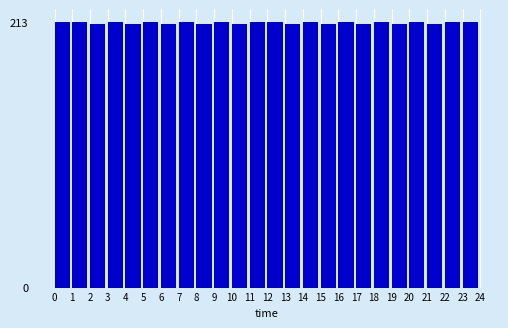

Reading left to right, transcribe all the data shown in this chart.

0=213	1=213	2=212	3=213	4=212	5=213	6=212	7=213	8=212	9=213	10=212	11=213	12=213	13=212	14=213	15=212	16=213	17=212	18=213	19=212	20=213	21=212	22=213	23=213